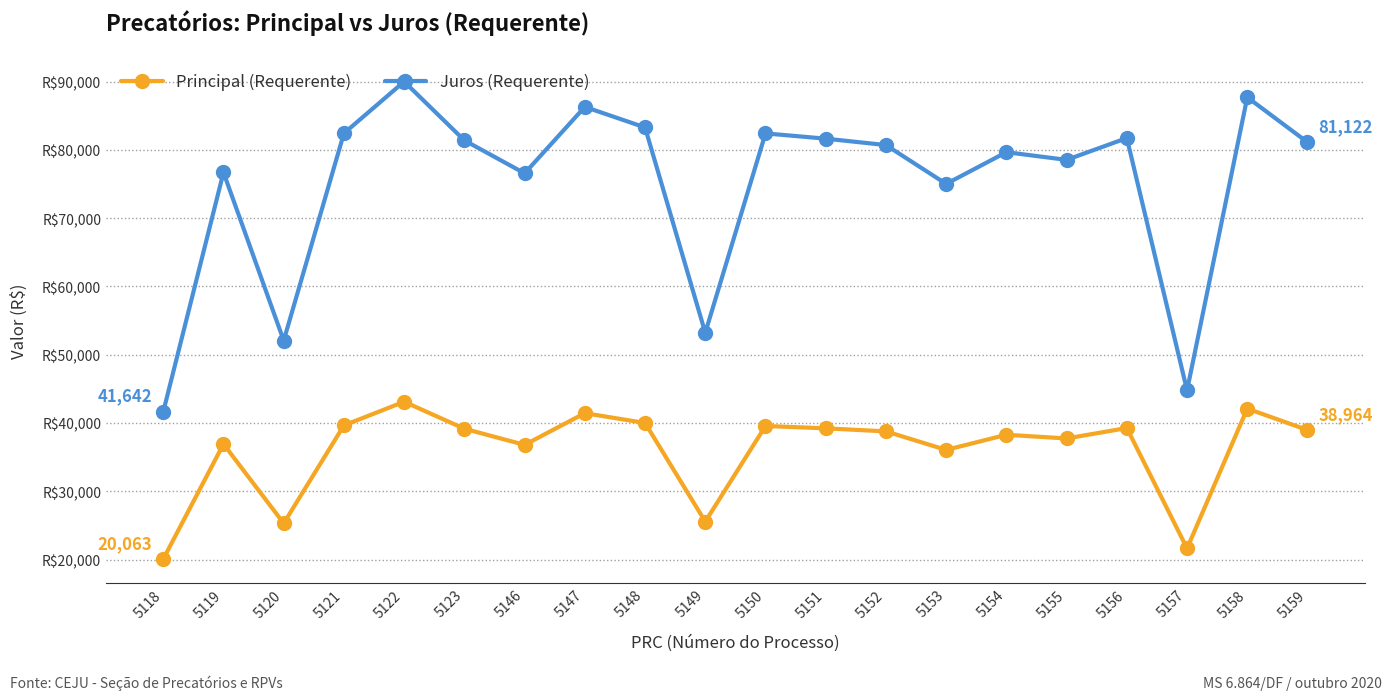

List the series in order of their overall mean, lowest first.

Principal (Requerente), Juros (Requerente)